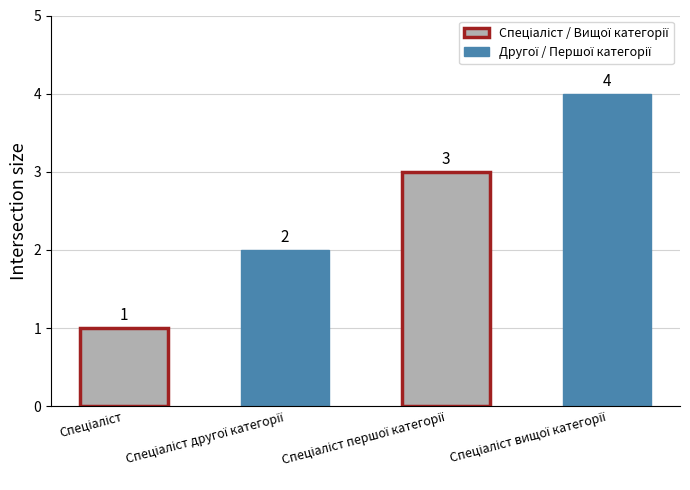

What is the value of the 3rd bar from the left?

3